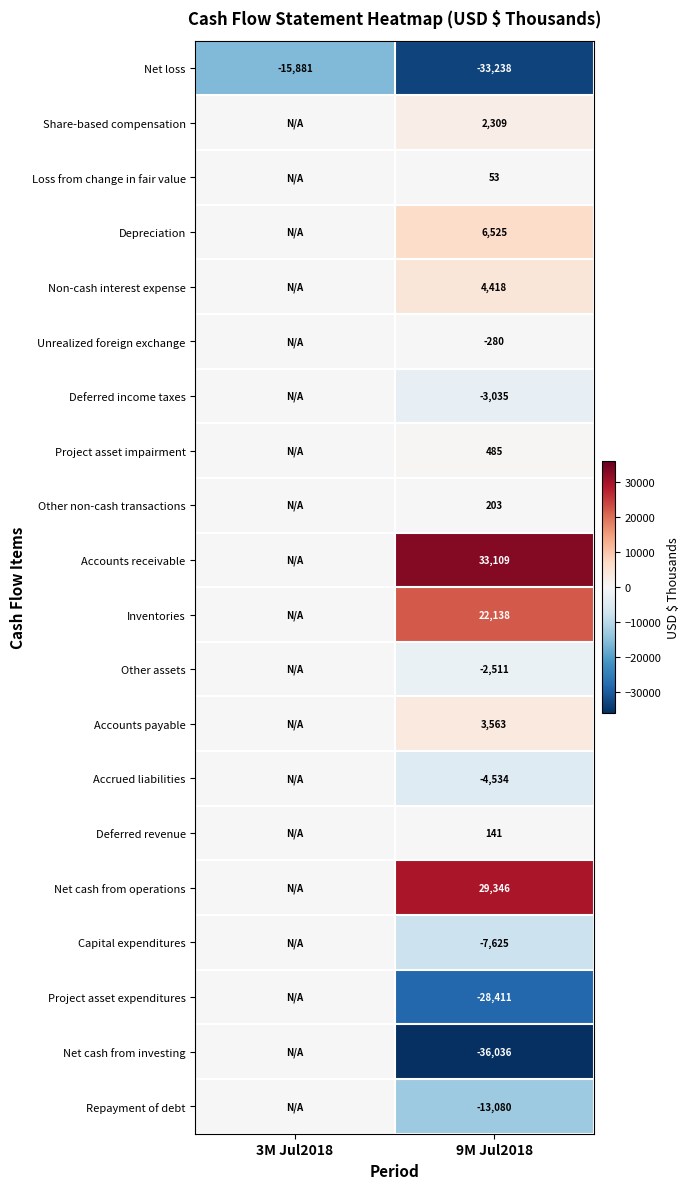

True or false: Unrealized foreign exchange has a value of -280 at 9M Jul2018.

True